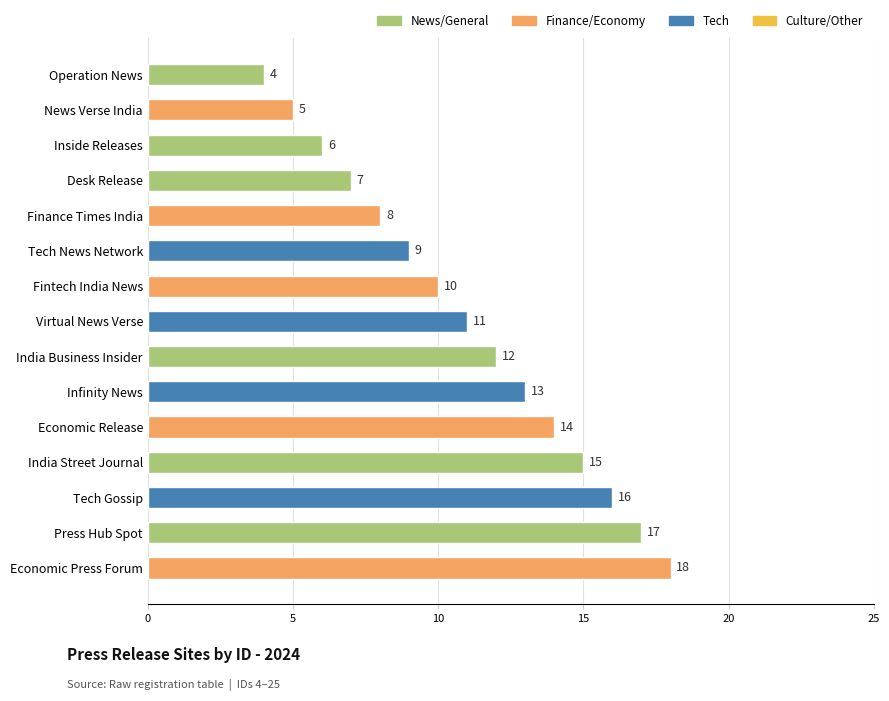

Reading top to bottom, what are all the values shown in this chart?

4	5	6	7	8	9	10	11	12	13	14	15	16	17	18